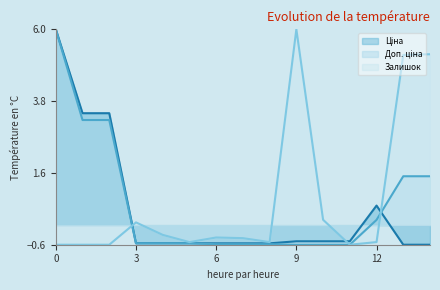

What is the total value across all series at 6?

-1.5